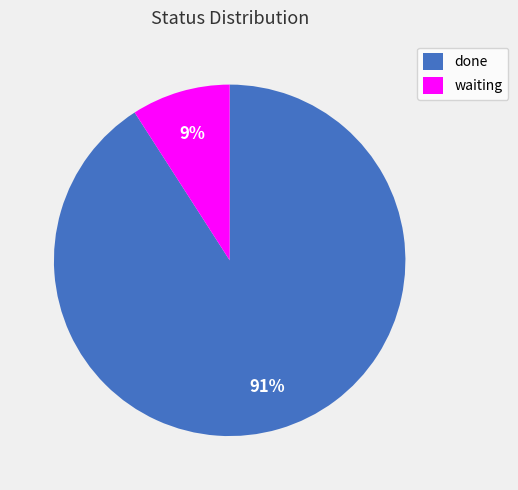

Between done and waiting, which is larger?

done